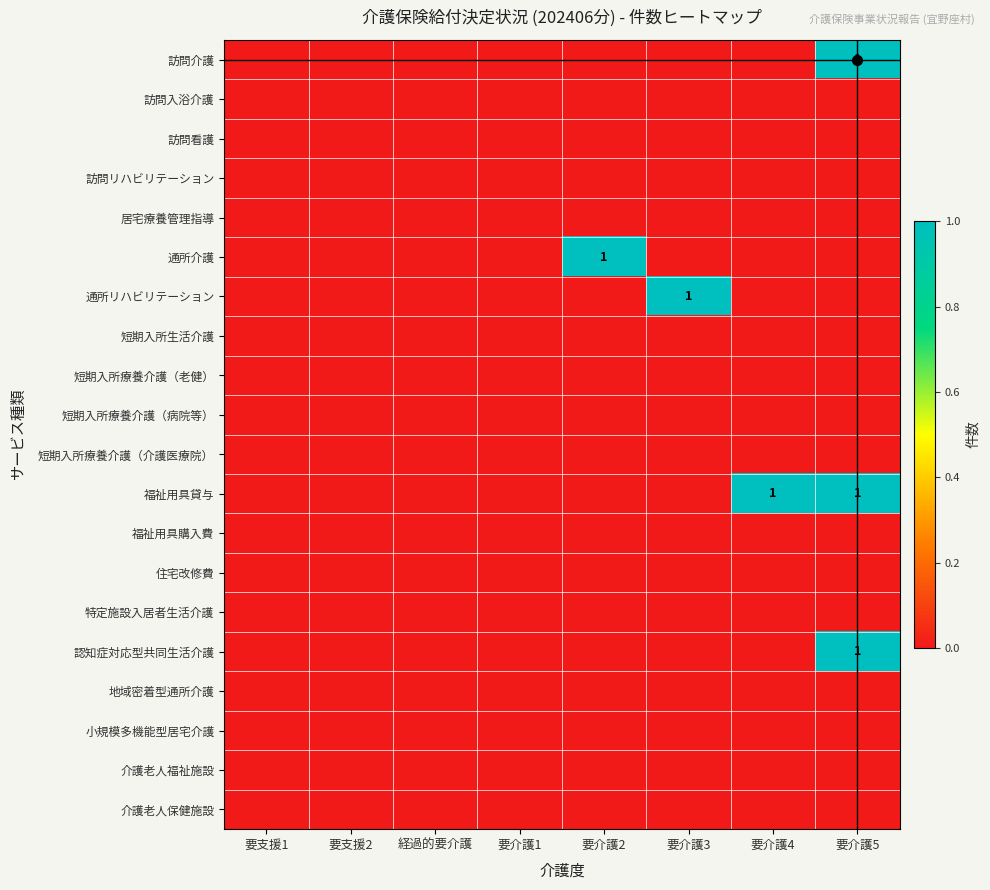

List the series in order of their peak value, highest first.

訪問介護, 通所介護, 通所リハビリテーション, 福祉用具貸与, 認知症対応型共同生活介護, 訪問入浴介護, 訪問看護, 訪問リハビリテーション, 居宅療養管理指導, 短期入所生活介護, 短期入所療養介護（老健）, 短期入所療養介護（病院等）, 短期入所療養介護（介護医療院）, 福祉用具購入費, 住宅改修費, 特定施設入居者生活介護, 地域密着型通所介護, 小規模多機能型居宅介護, 介護老人福祉施設, 介護老人保健施設